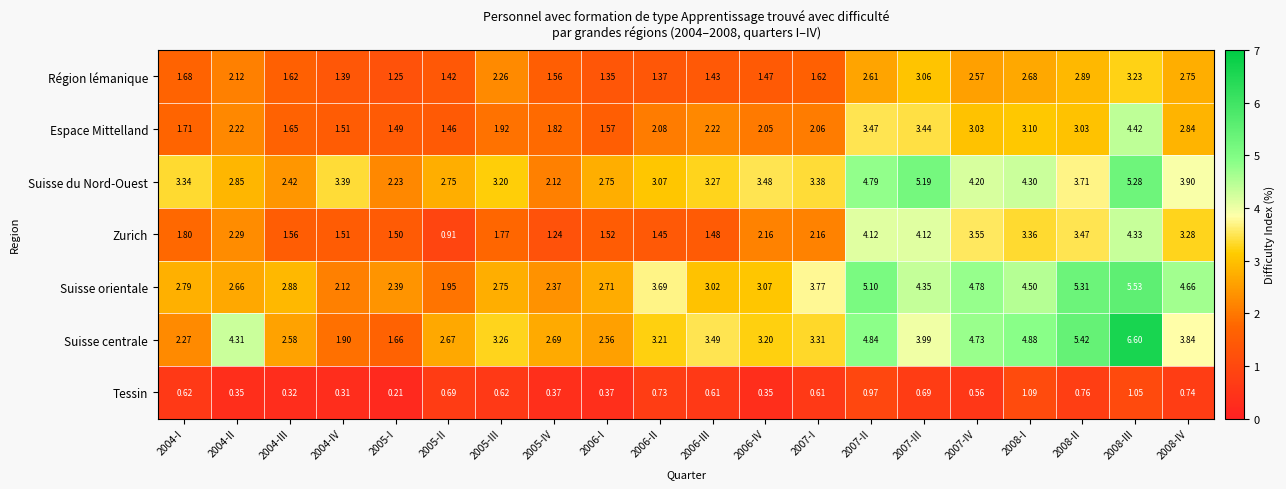

Between 2004-I and 2008-II, which series saw the biggest shift?

Suisse centrale